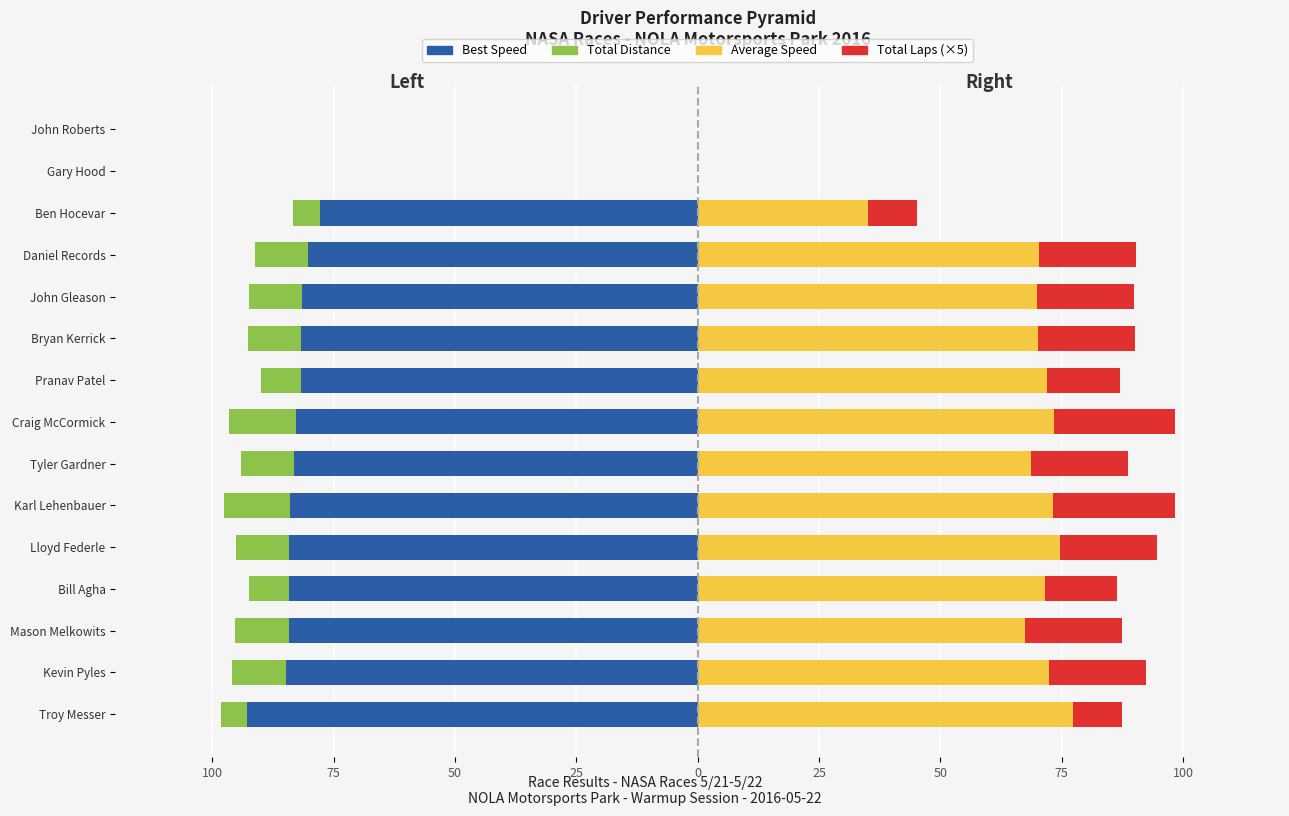

What is the highest value of the Average Speed series?

77.4